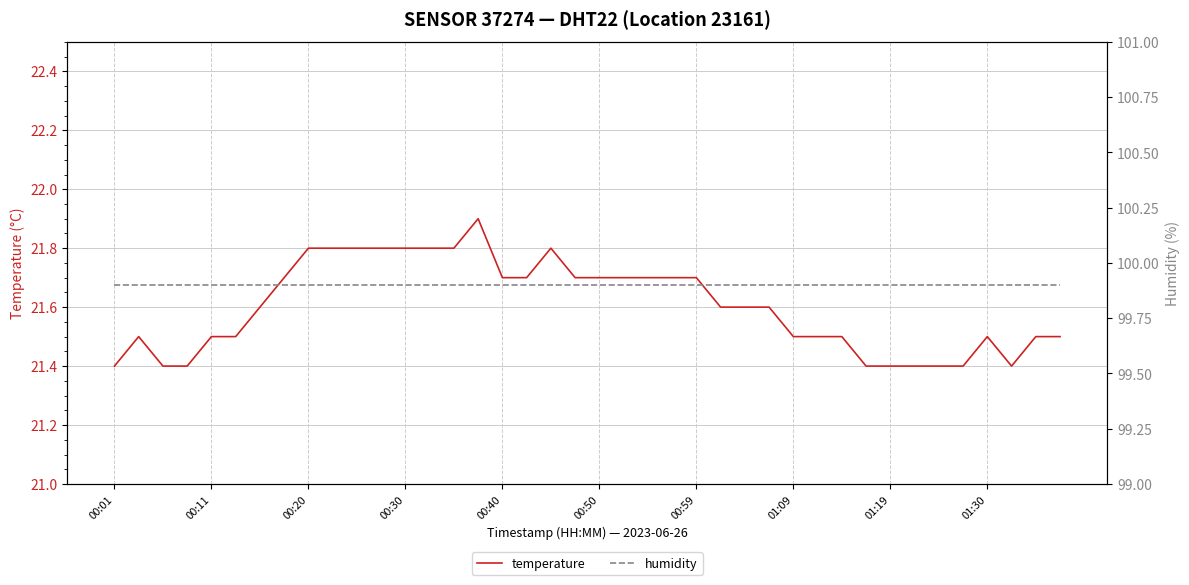

What is the average value of the temperature series?

21.6